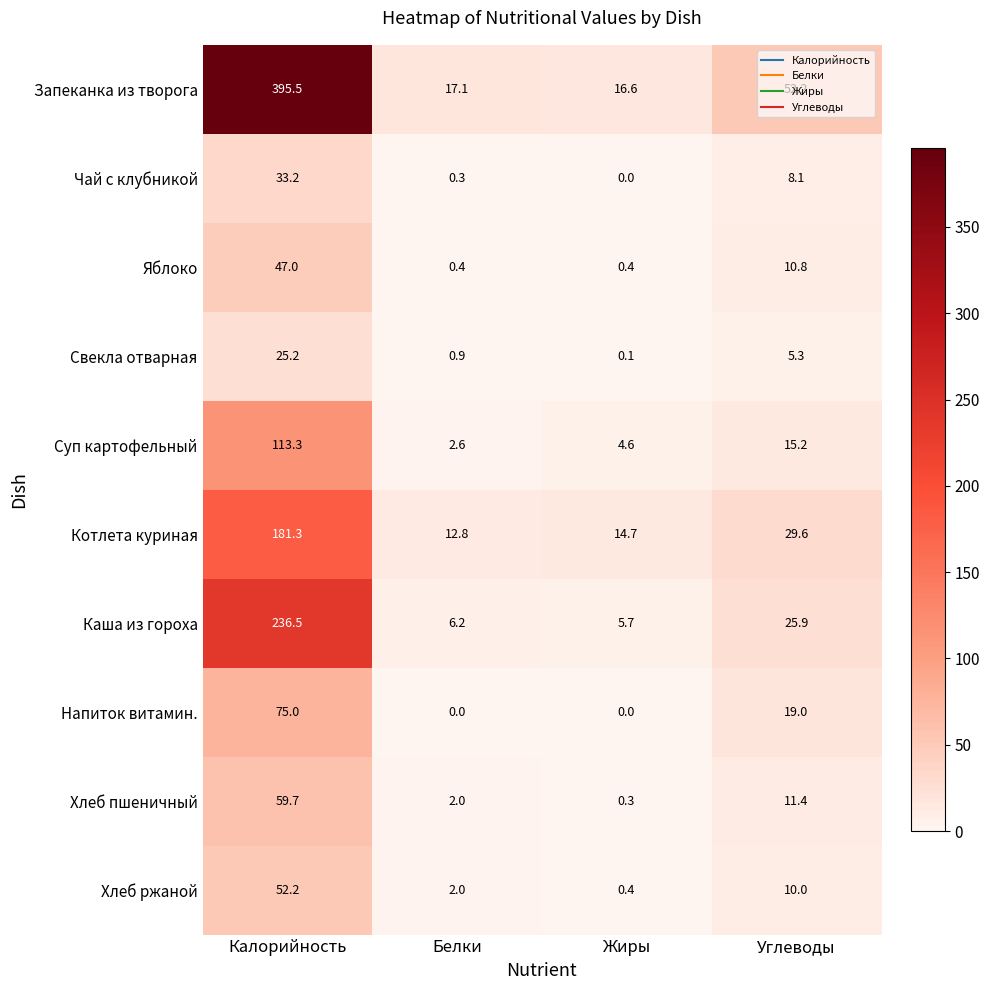

What is the spread (max minus min) of values at Калорийность?

370.3